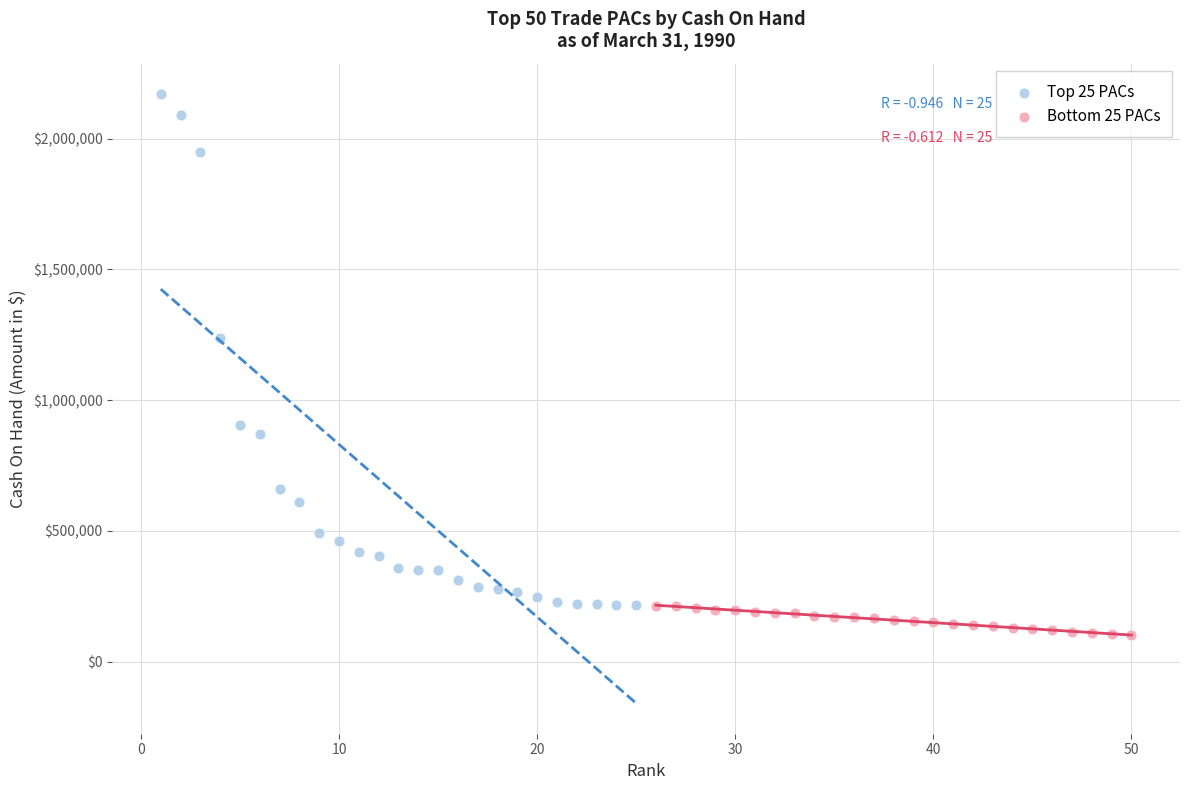

Which series contains the lowest Y value?

Bottom 25 PACs